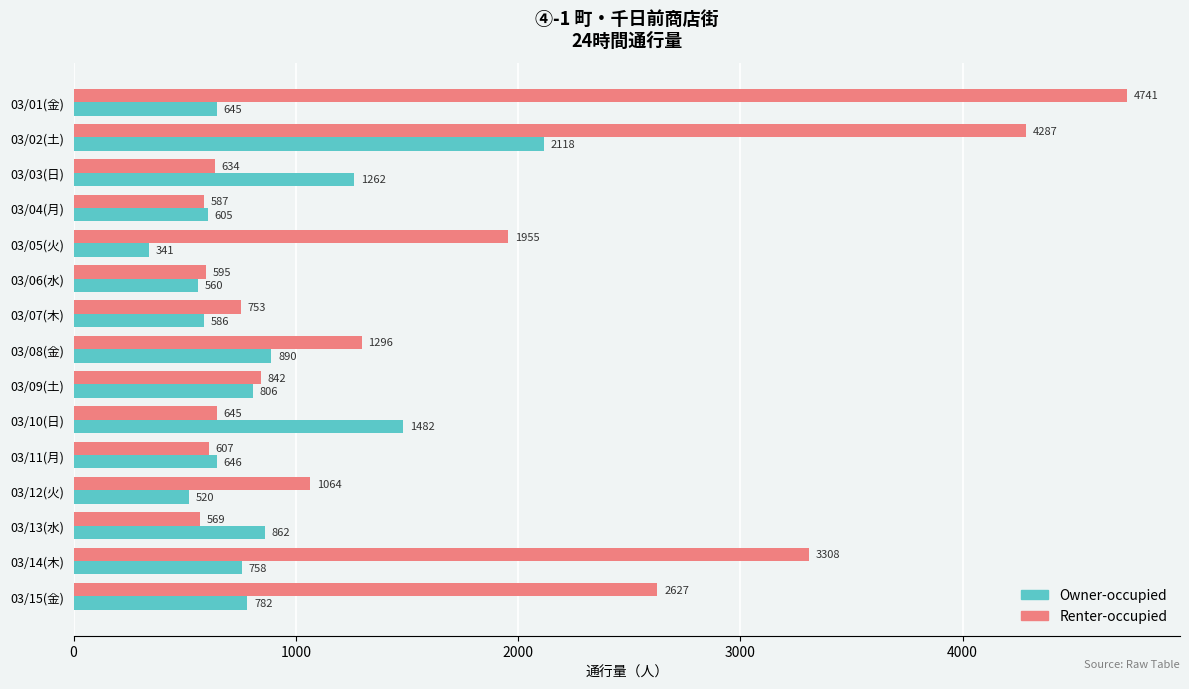

What is the average value of the Renter-occupied series?

1634